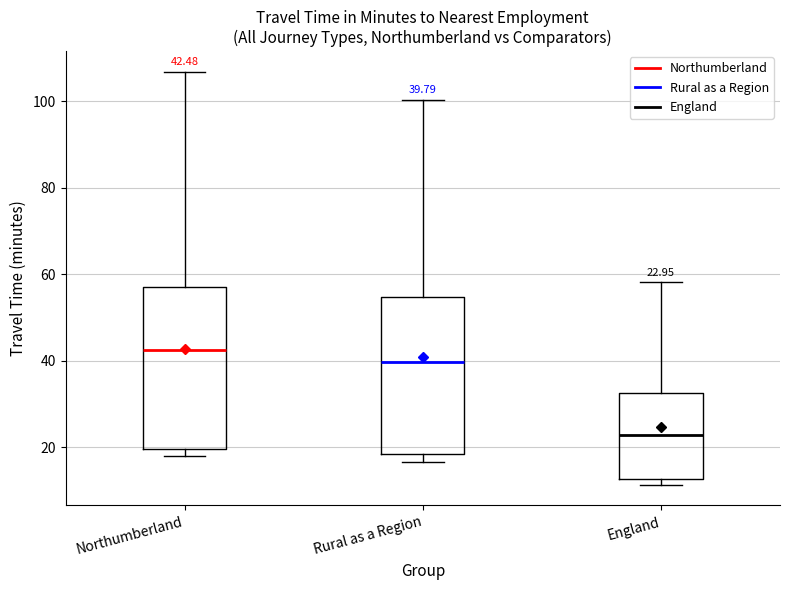

Which box's median line is the highest?

Northumberland